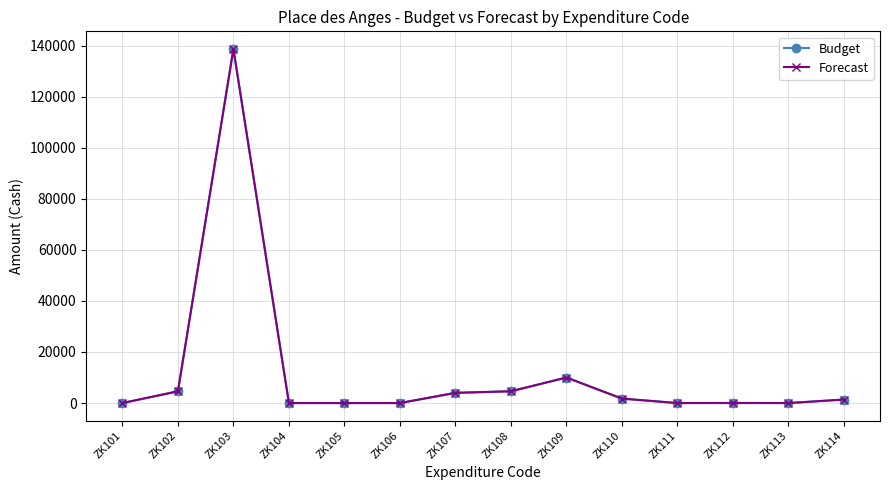

What value does the Budget series have at ZK102?

4600.0